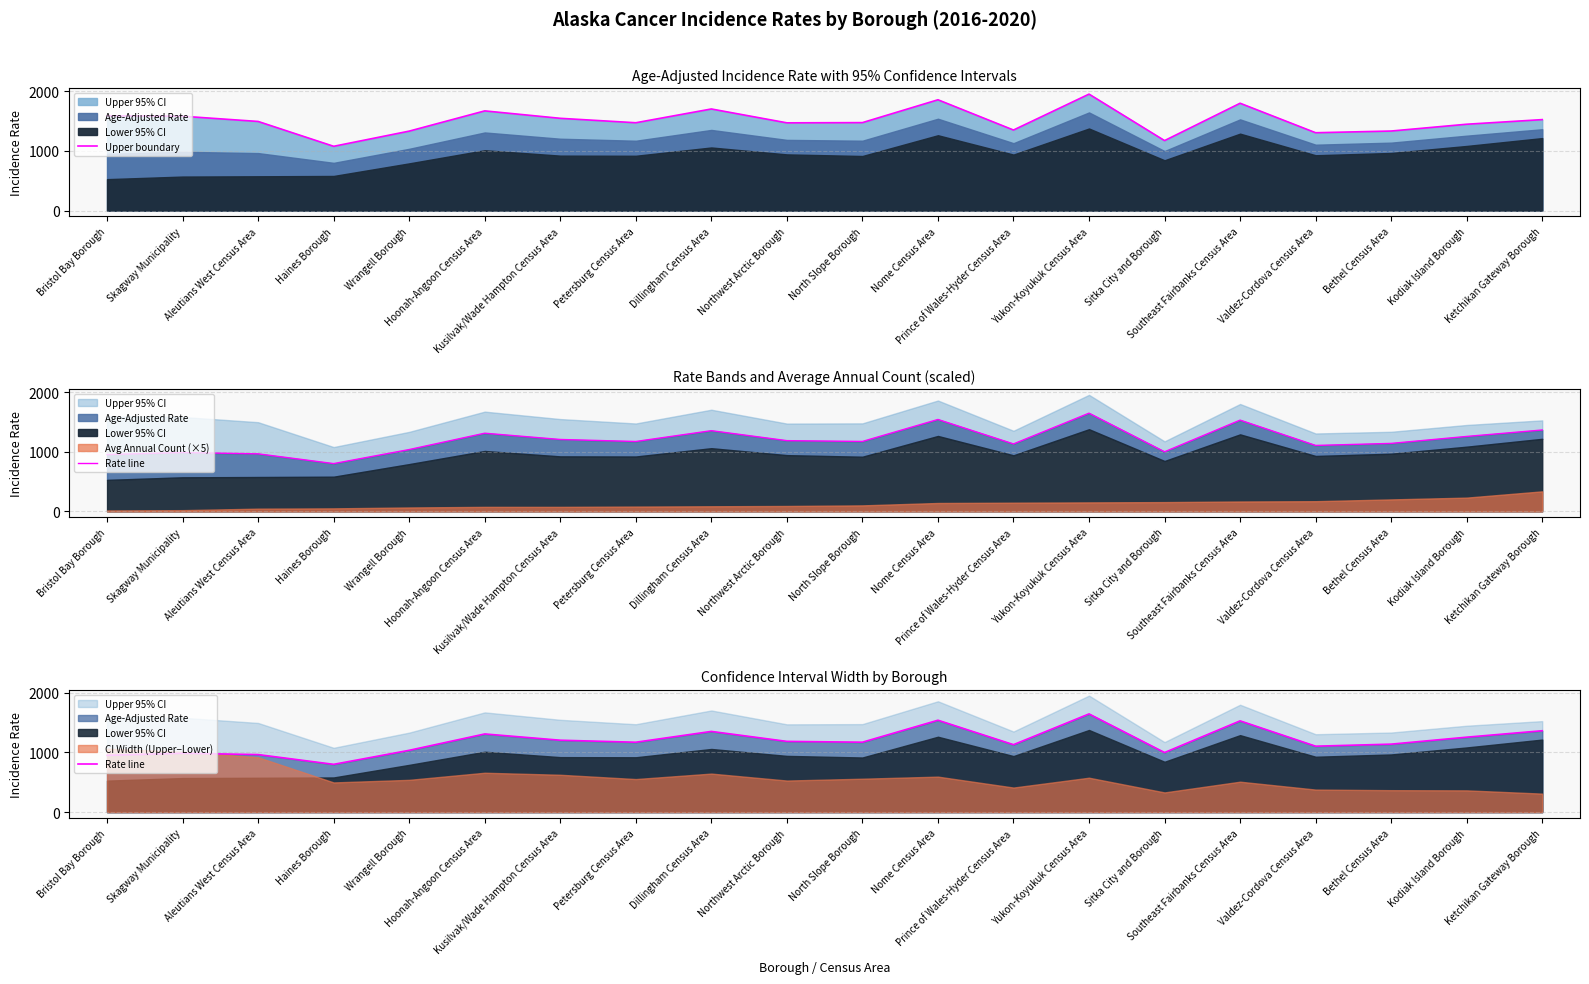

True or false: Upper boundary has a value of 1857.3 at Nome Census Area.

True